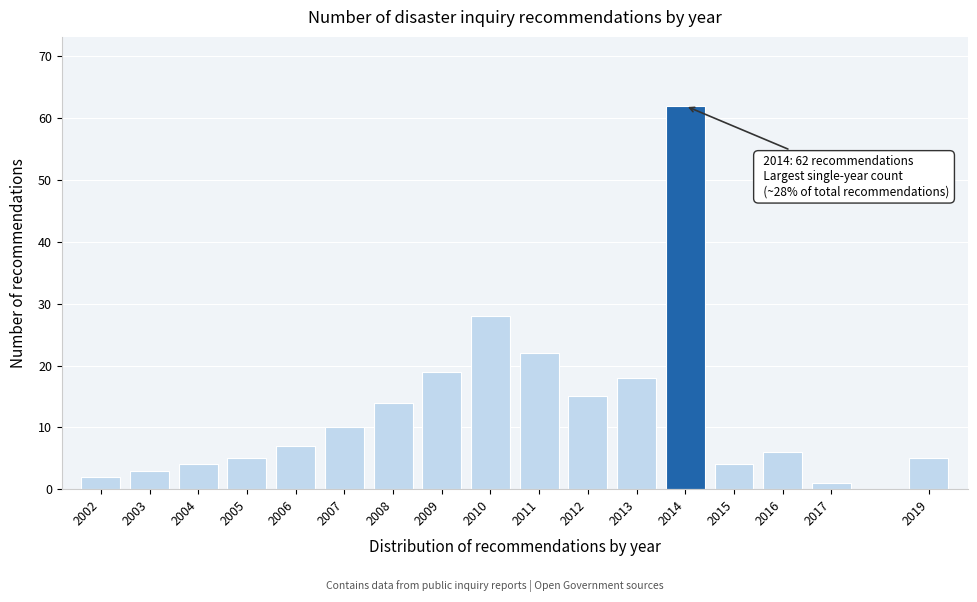

Reading right to left, what are all the values shown in this chart?

2019=5	2017=1	2016=6	2015=4	2014=62	2013=18	2012=15	2011=22	2010=28	2009=19	2008=14	2007=10	2006=7	2005=5	2004=4	2003=3	2002=2